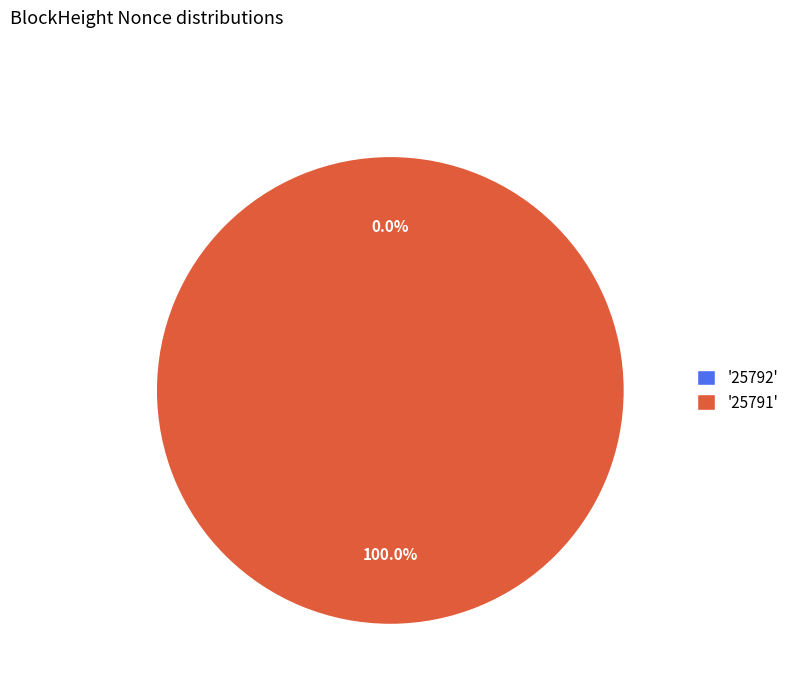

Which slice is the smallest?

25792